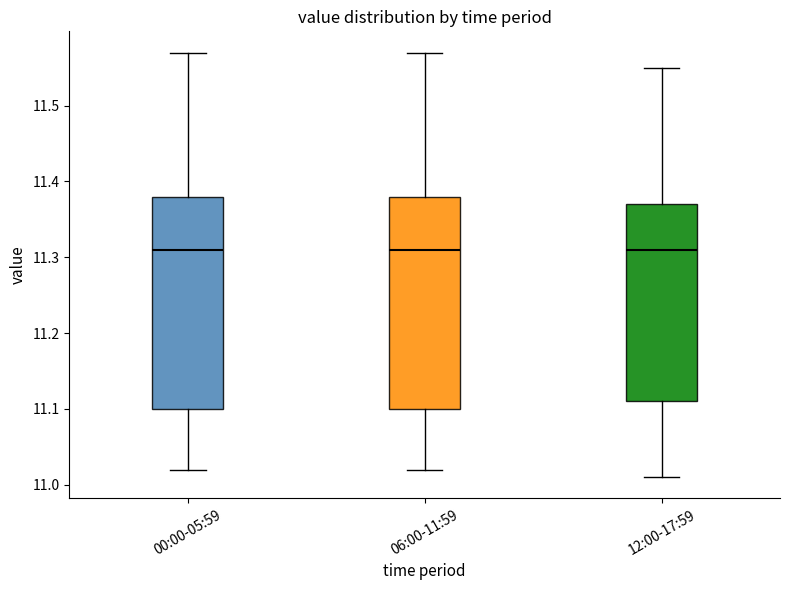

Reading left to right, transcribe this box plot: for each box, give where its median line is, the range the box spans, and where its two whiskers end, as read against the y-axis. The values are not printed on the chart, so give them approximately, as read against the axis.

00:00-05:59: median 11.31, box 11.10 to 11.38, whiskers 11.02 to 11.57
06:00-11:59: median 11.31, box 11.10 to 11.38, whiskers 11.02 to 11.57
12:00-17:59: median 11.31, box 11.11 to 11.37, whiskers 11.01 to 11.55